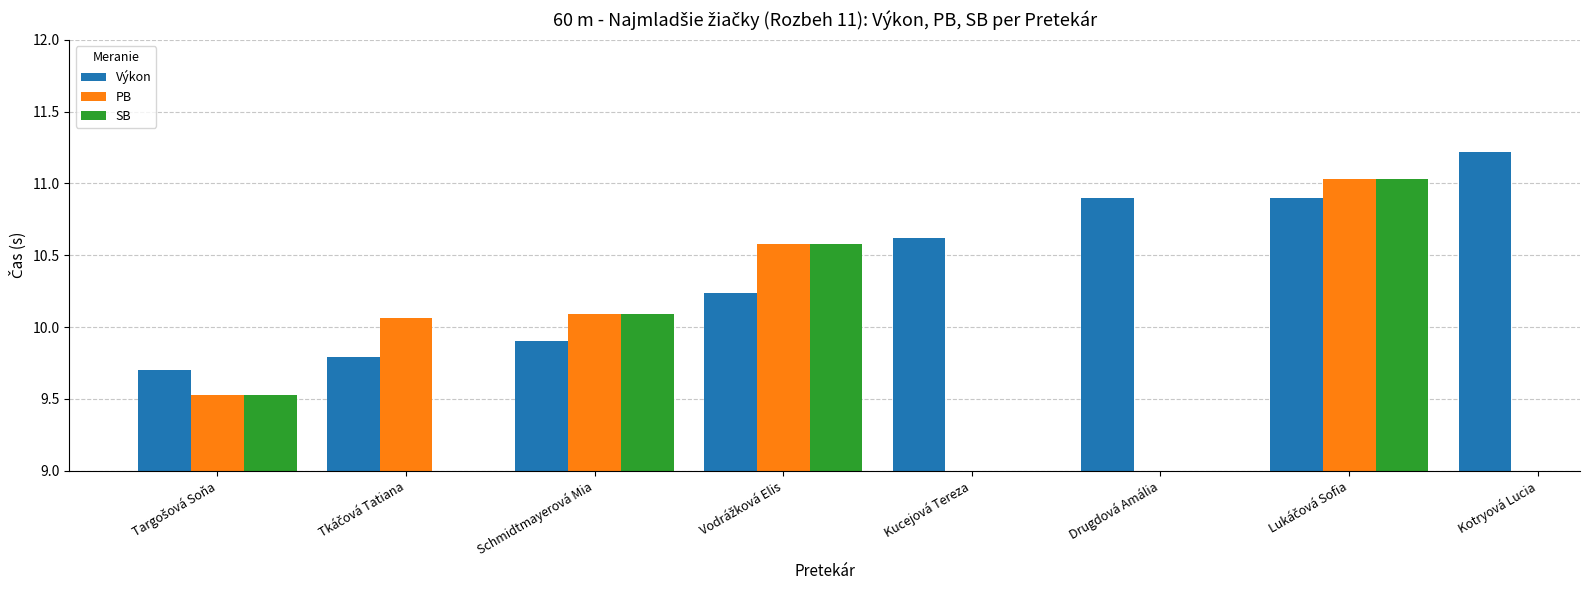

What is the label of the 3rd bar from the right?

Drugdová Amália